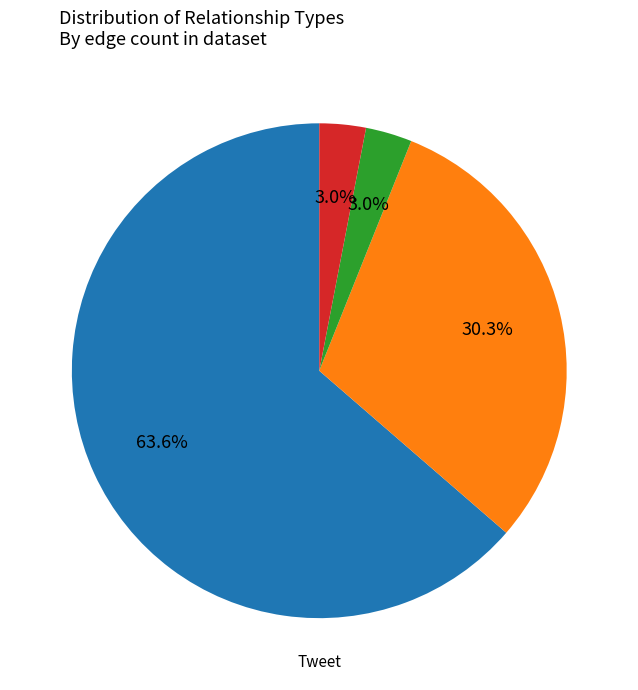

Count the number of slices in the pie.

4